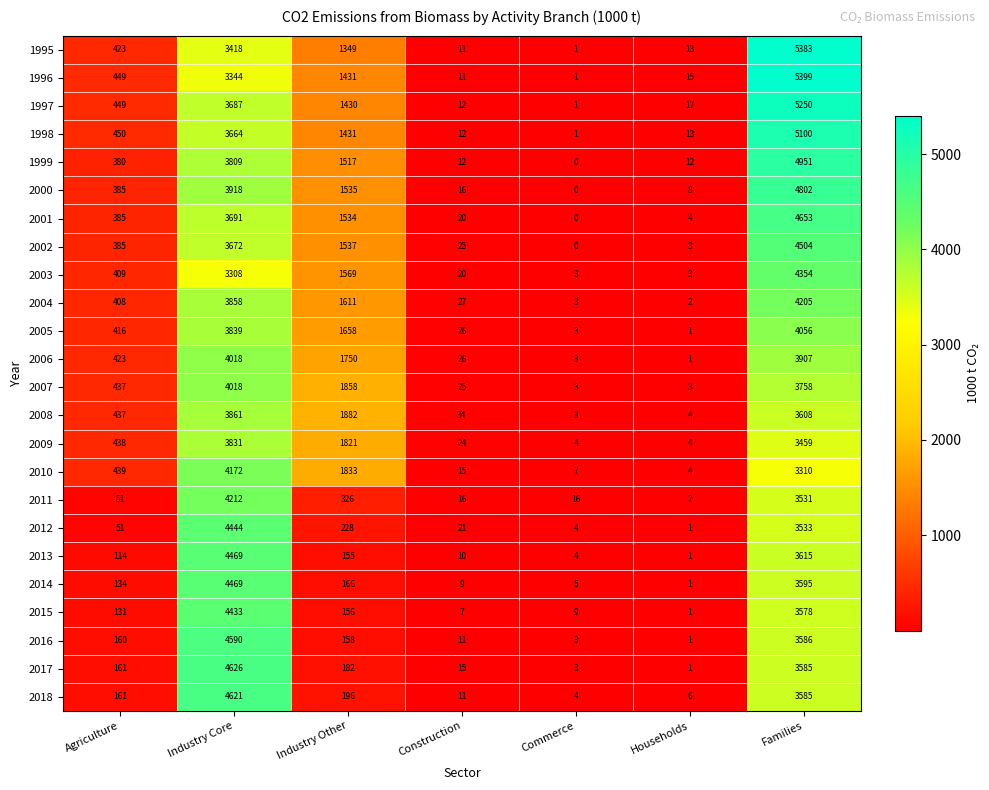

At which label is 2010 closest to 2088?

Industry Other